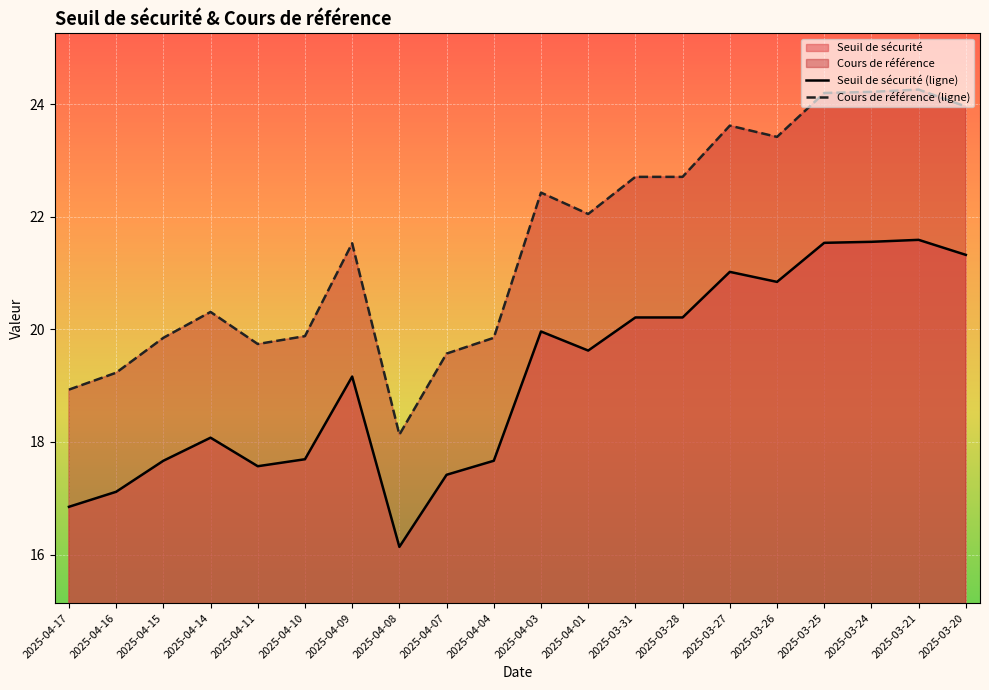

What is the difference between the Cours de référence (ligne) values at 2025-03-28 and 2025-04-14?

2.4